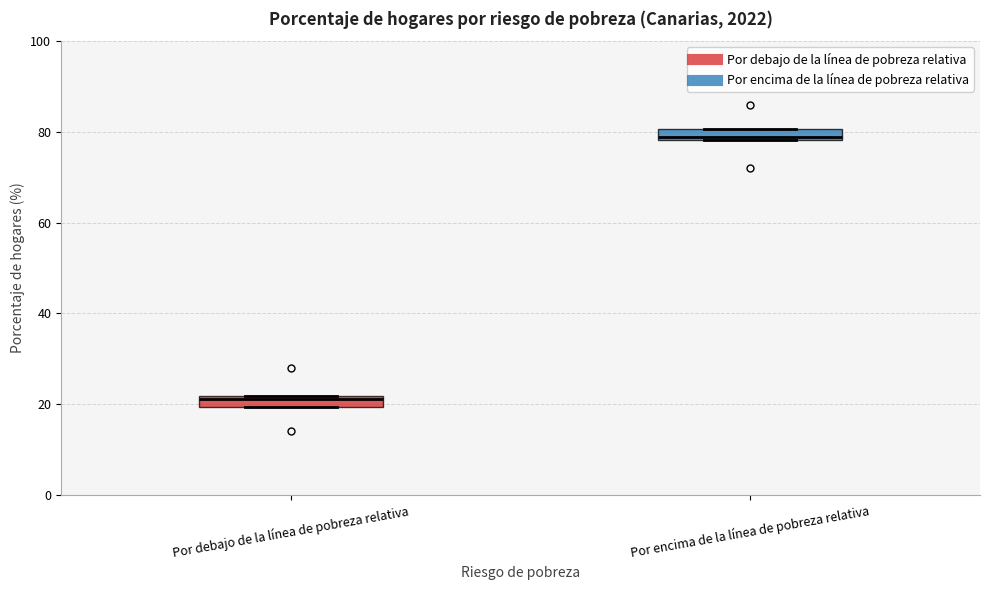

Where is the upper edge of the box for Por debajo de la línea de pobreza relativa on the y-axis? The values are not printed on the chart, so give them approximately, as read against the axis.

22